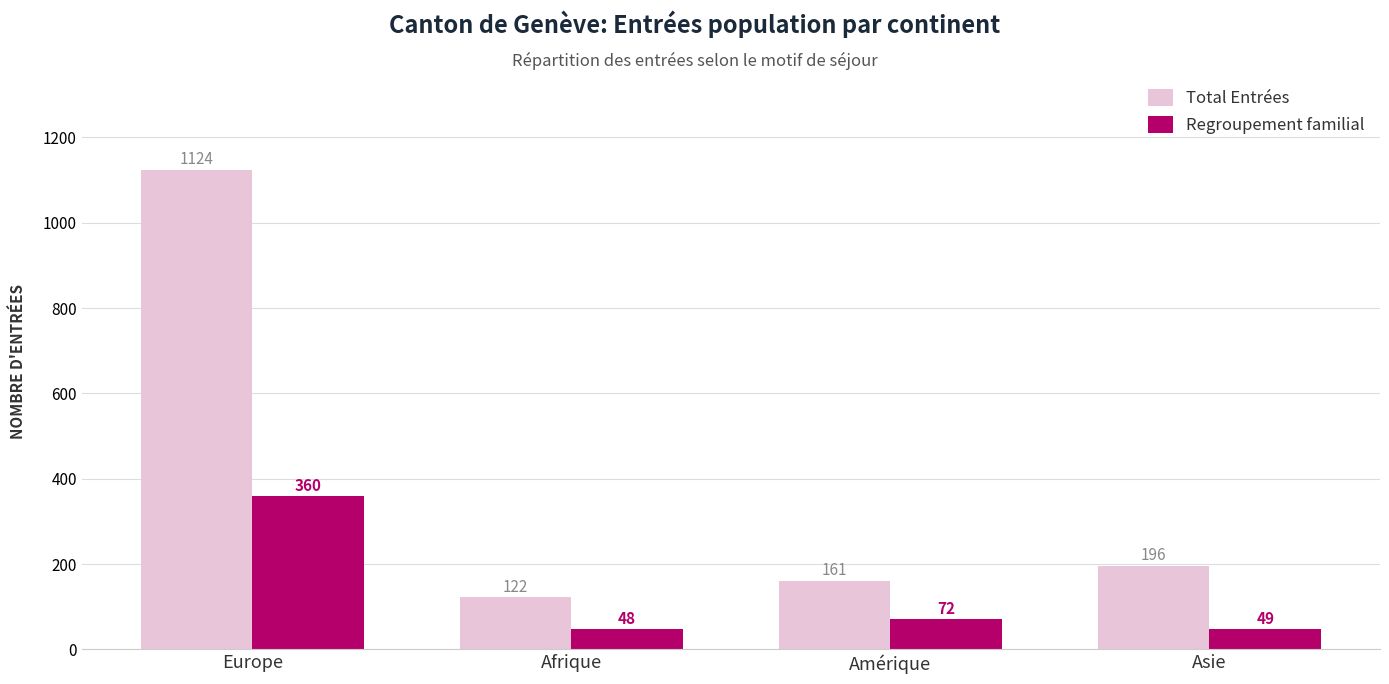

The Total Entrées series shows 230 at Europe. True or false?

False